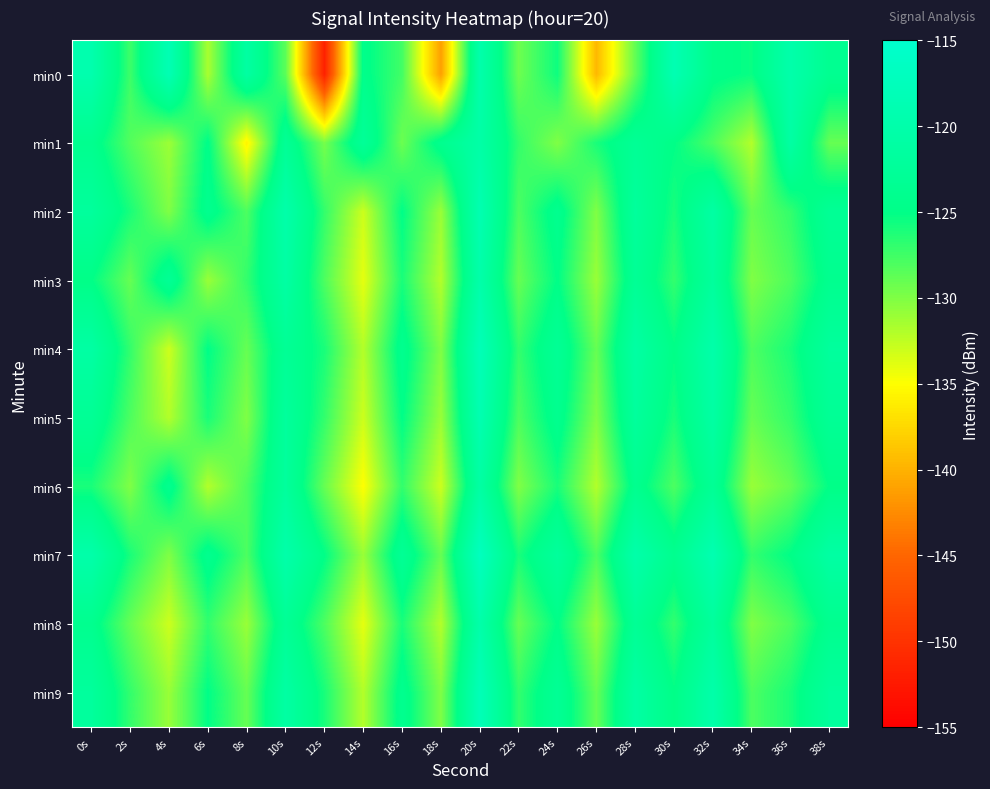

Rank the series by their maximum value, from lowest to highest.

min6, min1, min3, min8, min2, min5, min0, min4, min9, min7